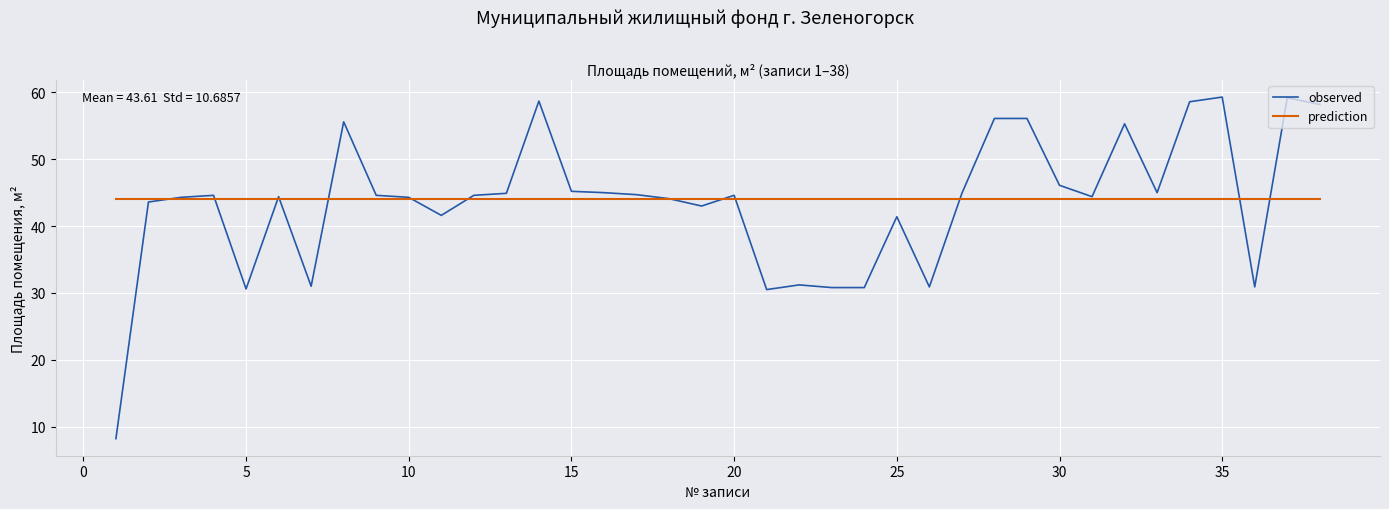

What is the smallest value displayed?

8.2